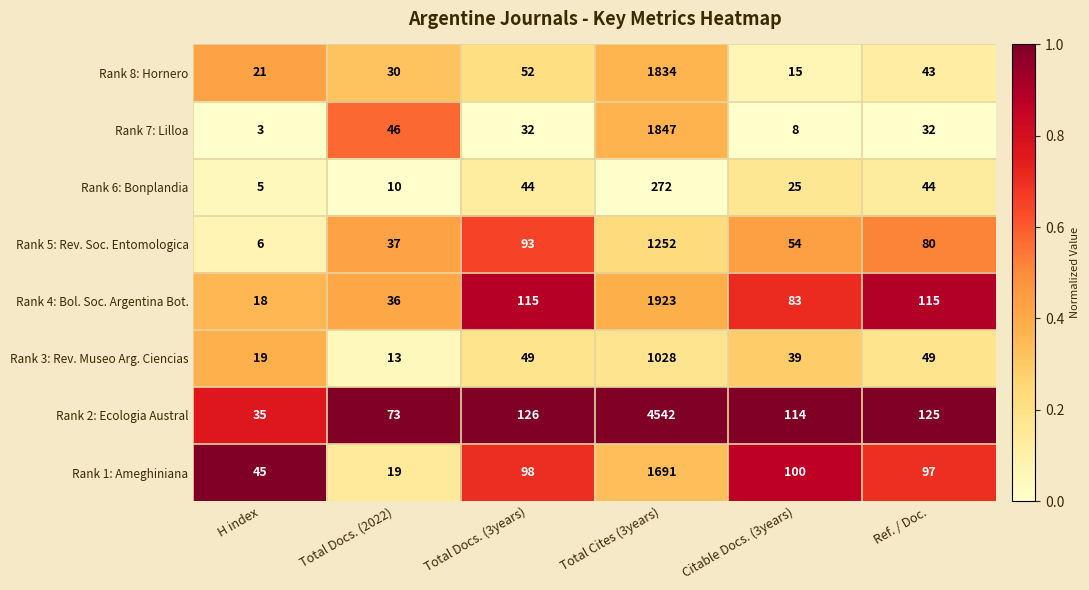

The value of Rank 2: Ecologia Austral at Total Cites (3years) is 2091. True or false?

False